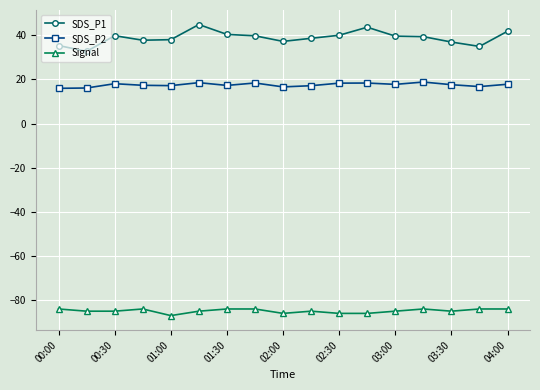

What is the greatest value displayed?

44.9